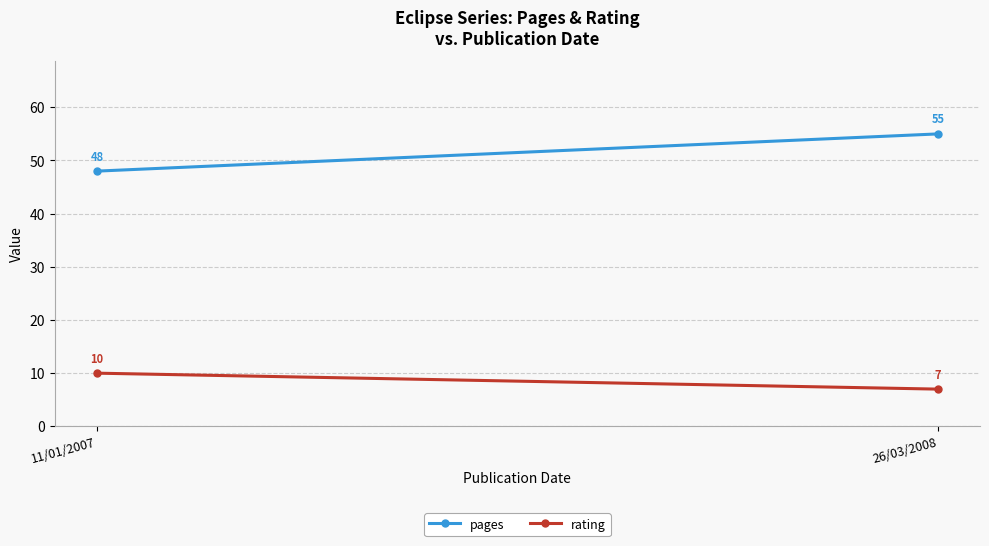

What is the sum of the rating values at 11/01/2007 and 26/03/2008?

17